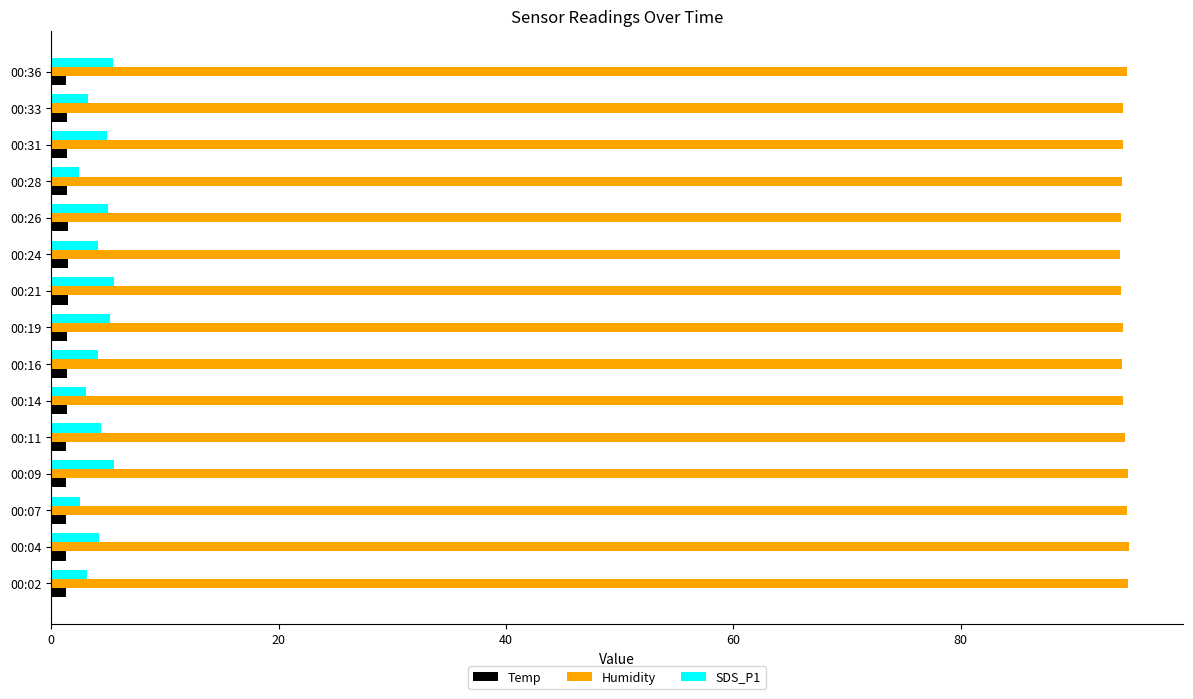

Which series has the largest range (max minus min)?

SDS_P1